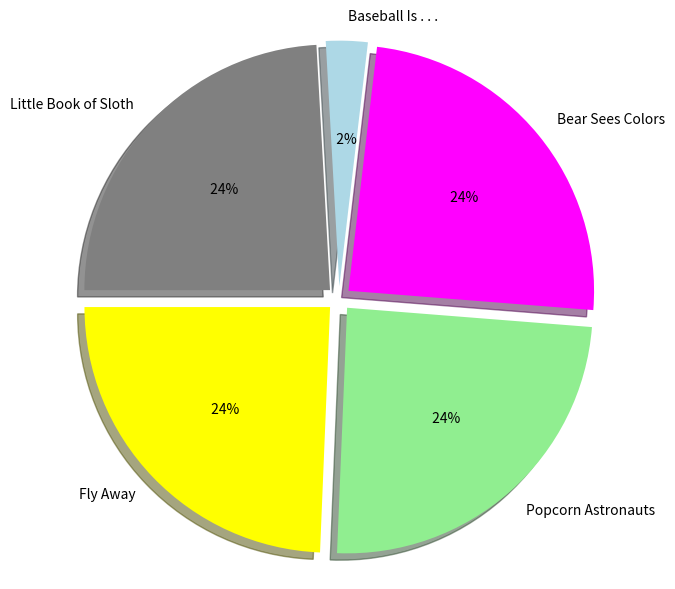

Is there a majority slice in this chart?

No